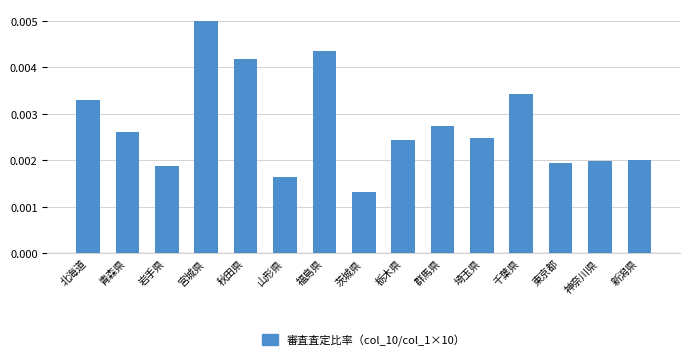

Which has a higher value, 神奈川県 or 秋田県?

秋田県